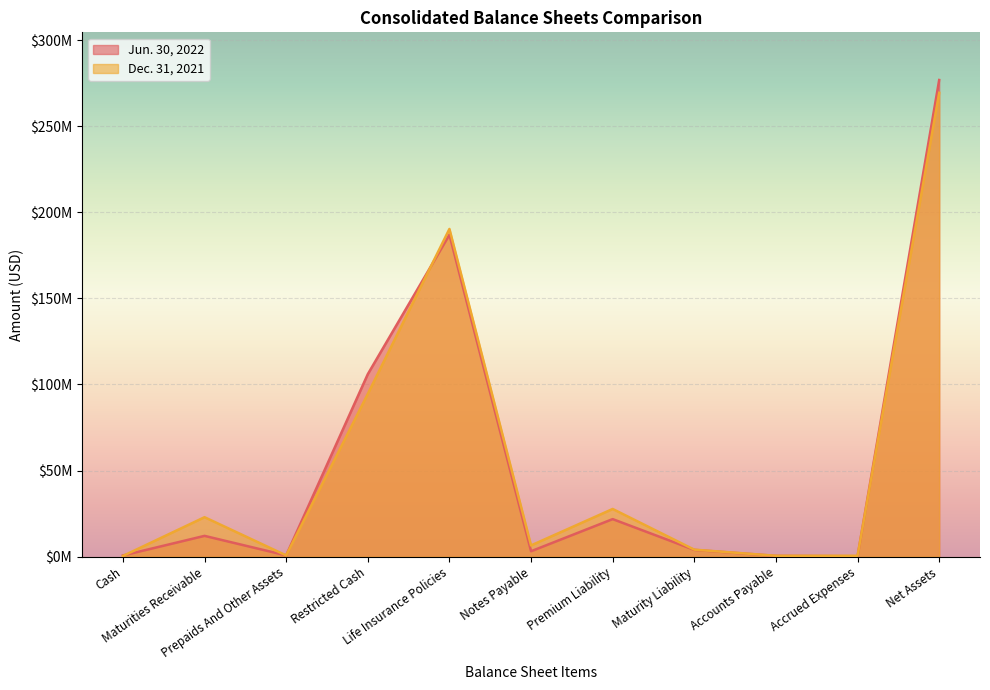

How many data points does each series have?

11